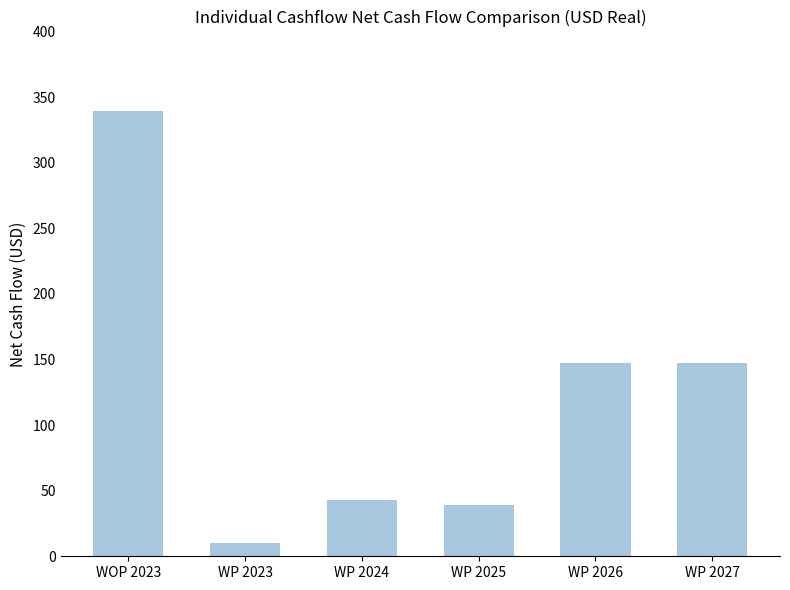

What is the value of the 4th bar from the left?

39.2